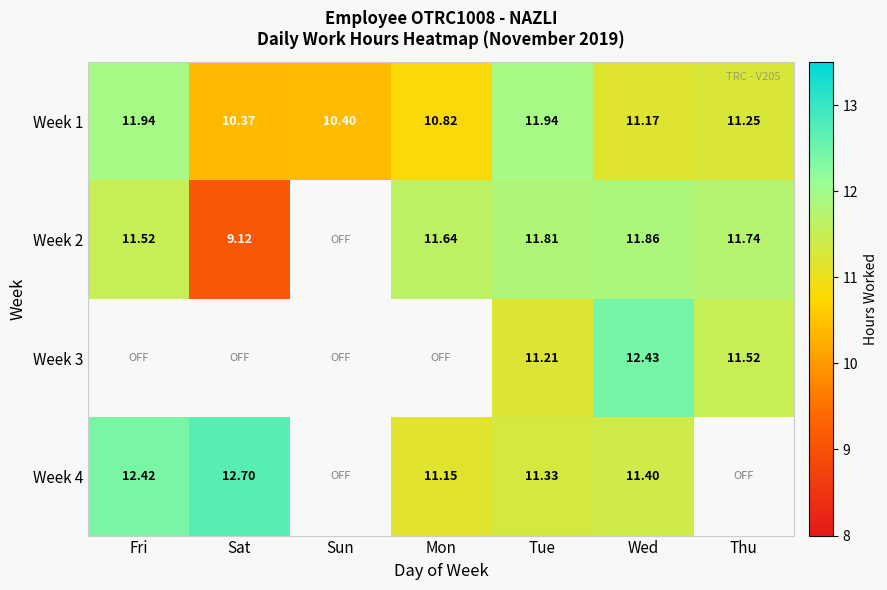

At which label is Week 1 closest to 11?

Wed